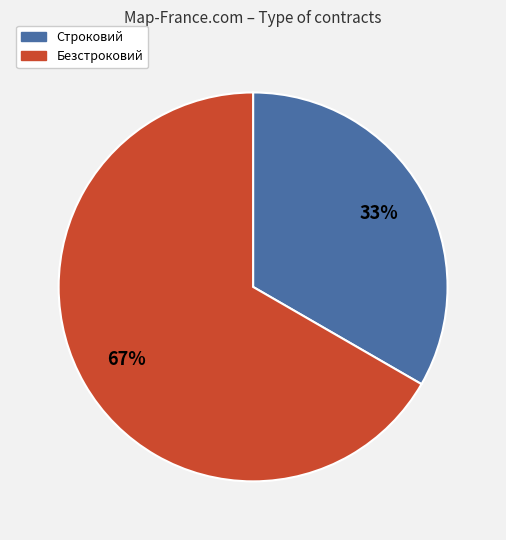

To the nearest percent, what is the combined percentage of Безстроковий and Строковий?

100%